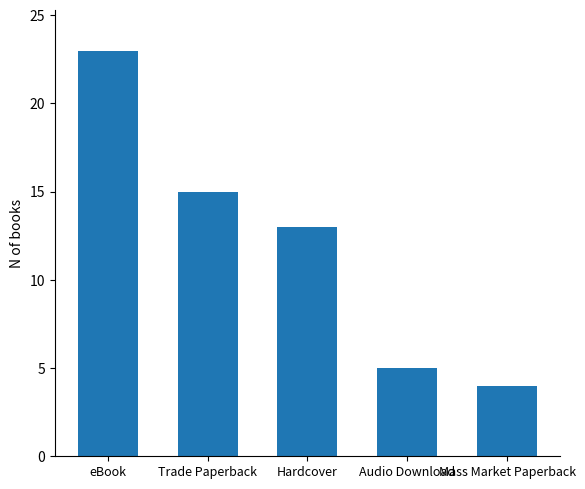

Which category has the highest value across all series?

eBook